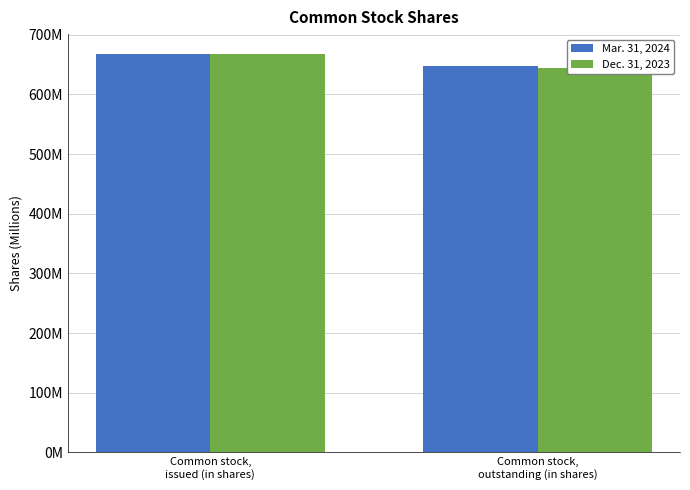

What is the total value across all series at Common stock,
issued (in shares)?

1335319260